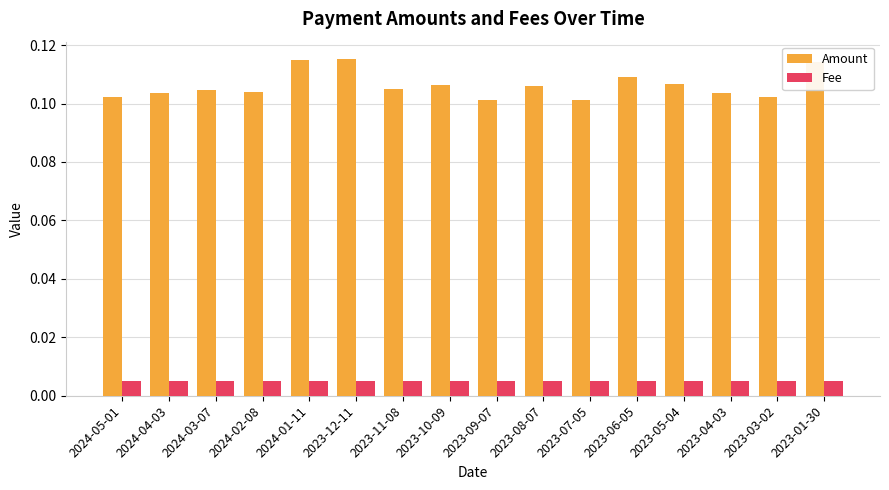

What is the label of the 14th bar from the right?

2024-03-07